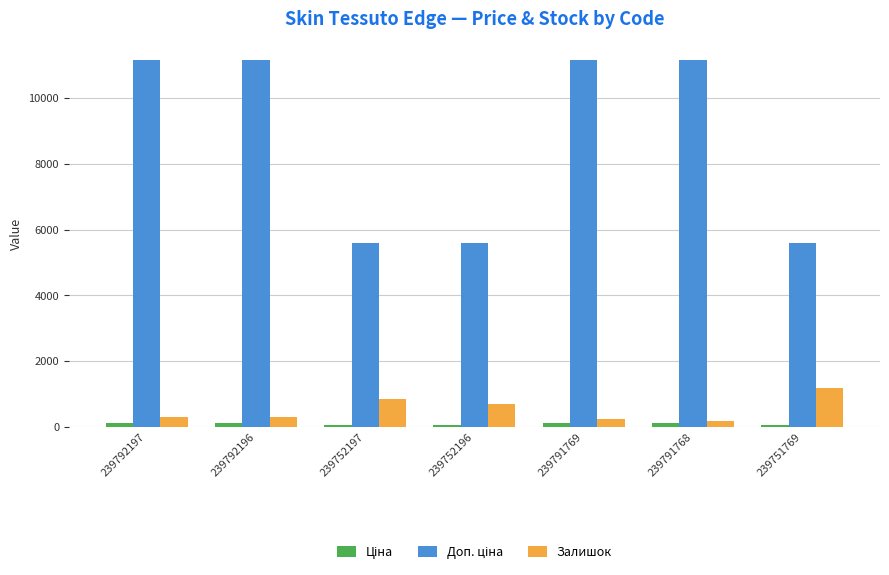

At which label is Залишок closest to 679?

239752196